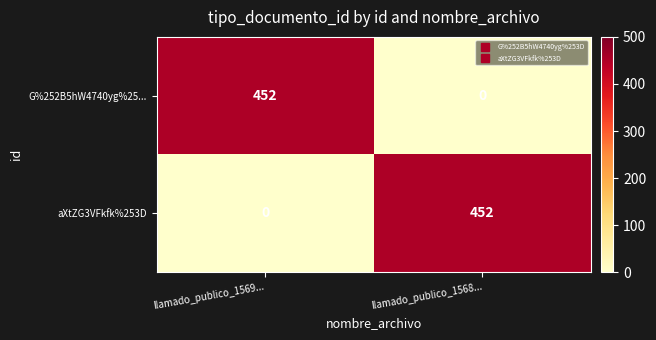

What is the maximum value for G%252B5hW4740yg%25...?

452